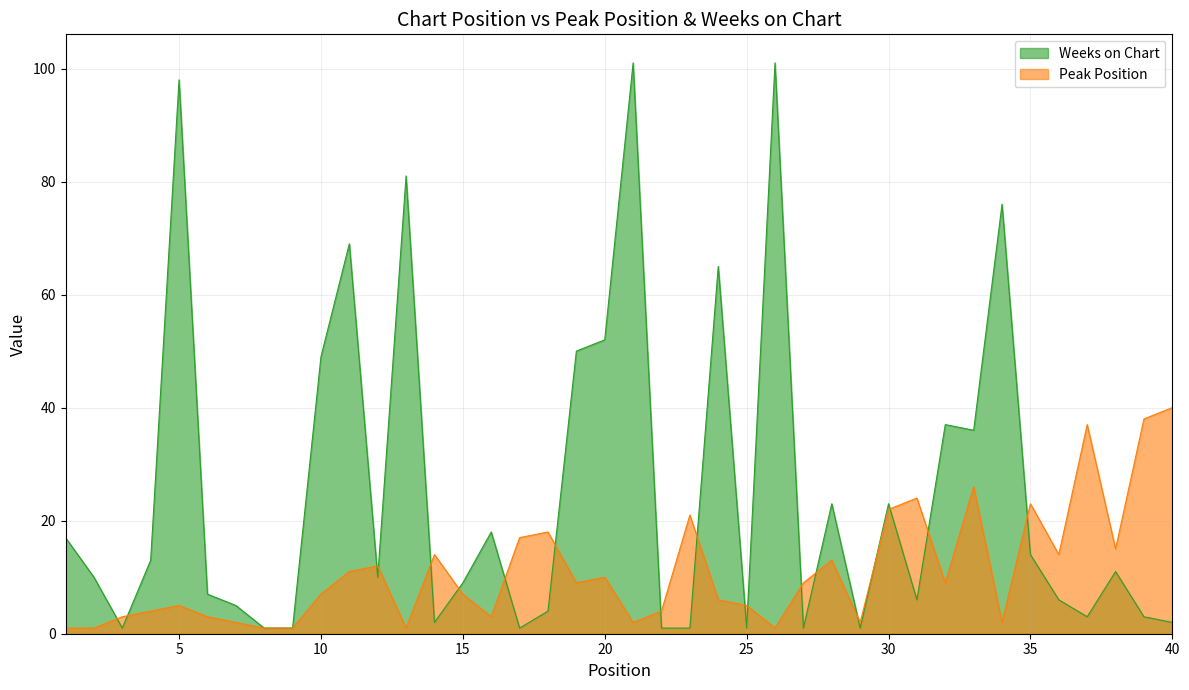

List the labels in order of Peak Position value, largest first.

40, 39, 37, 33, 31, 35, 30, 23, 18, 17, 38, 14, 36, 28, 12, 11, 20, 19, 27, 32, 10, 15, 24, 5, 25, 4, 22, 3, 6, 16, 7, 21, 29, 34, 1, 2, 8, 9, 13, 26